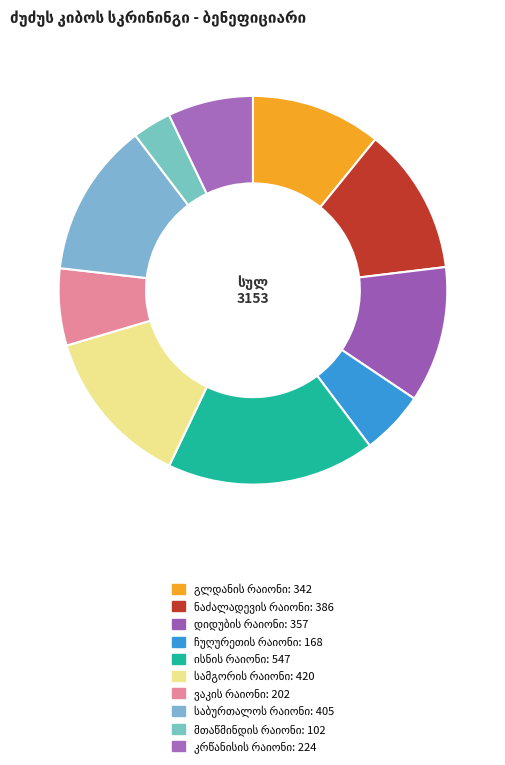

Is it true that ისნის რაიონი is 26% of the pie?

False